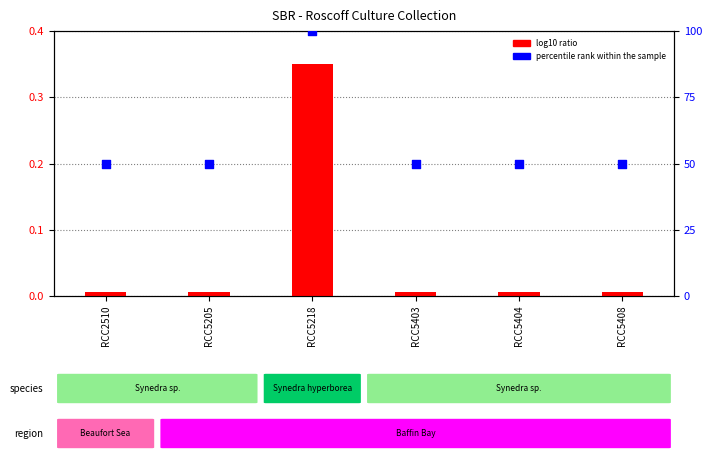

Which series reaches the maximum Y coordinate?

percentile rank within the sample